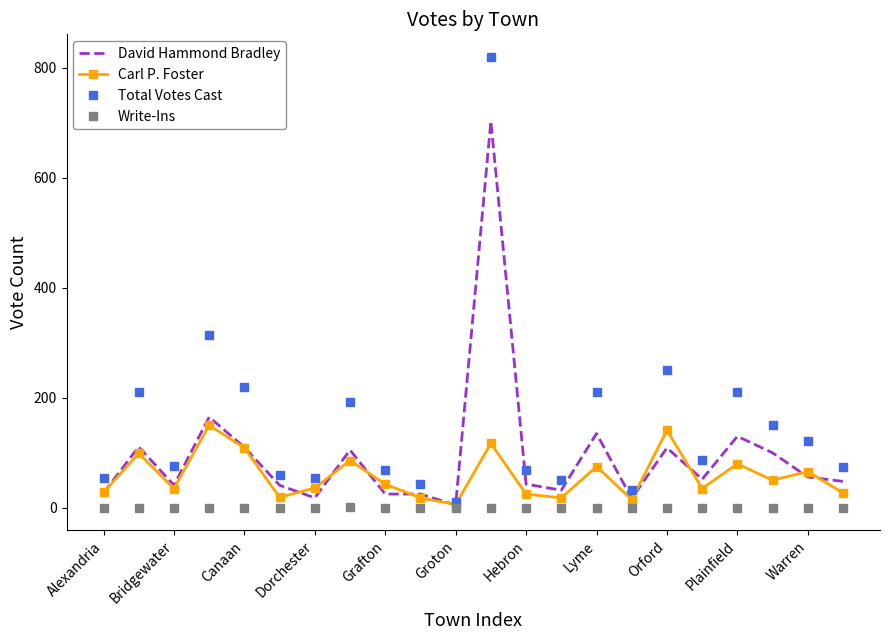

Which series has the largest range (max minus min)?

Total Votes Cast